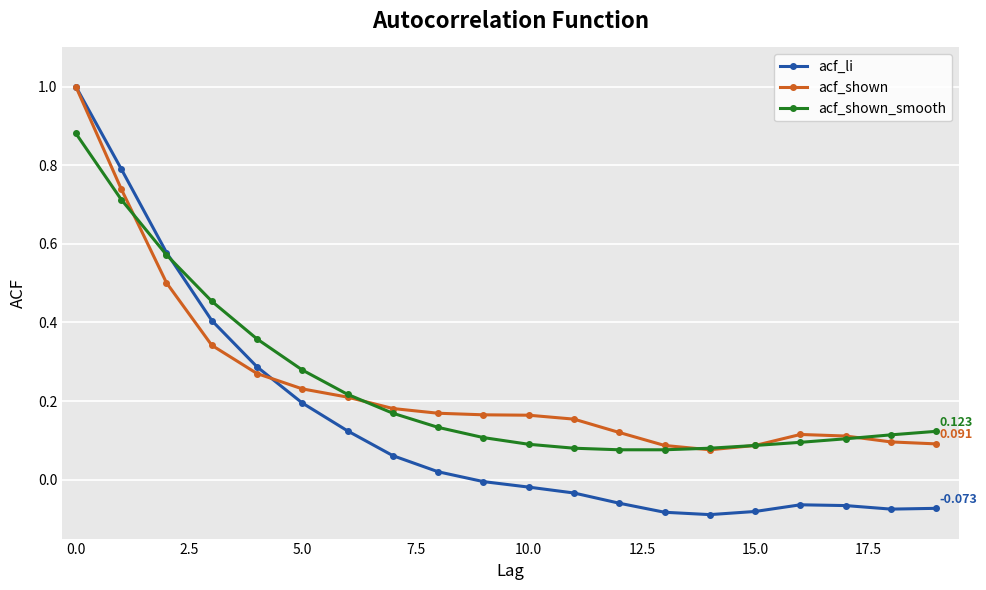

True or false: acf_li has more than 0 interior local peaks.

True